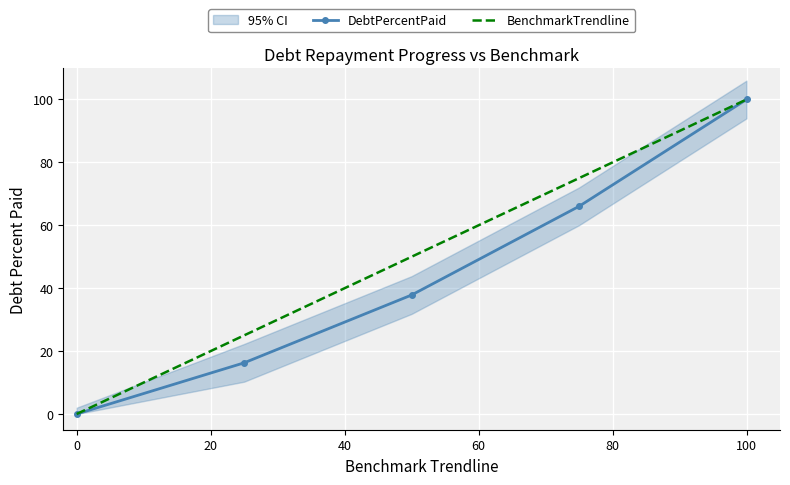

The value of BenchmarkTrendline at 0 is -58.8. True or false?

False